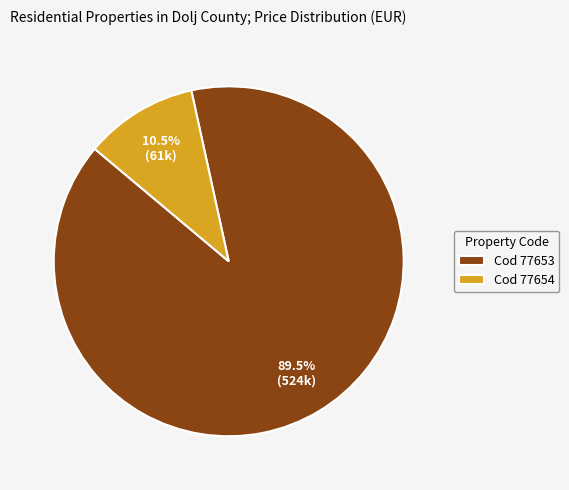

Rank the categories by value from highest to lowest.

Cod 77653, Cod 77654